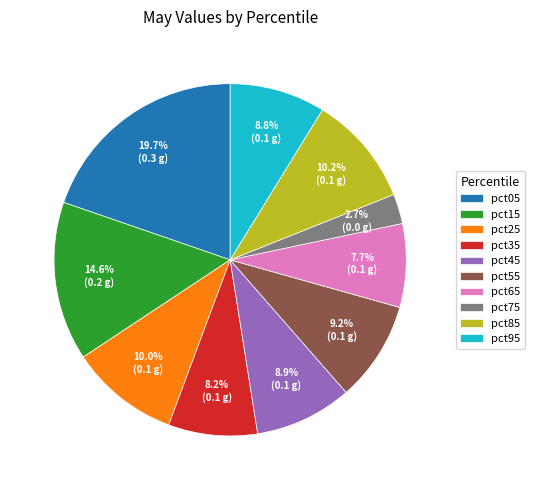

How many slices are in this pie chart?

10